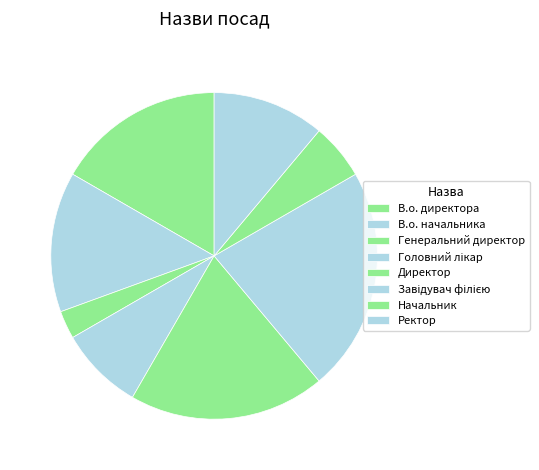

The Директор slice represents 19% of the pie. True or false?

True